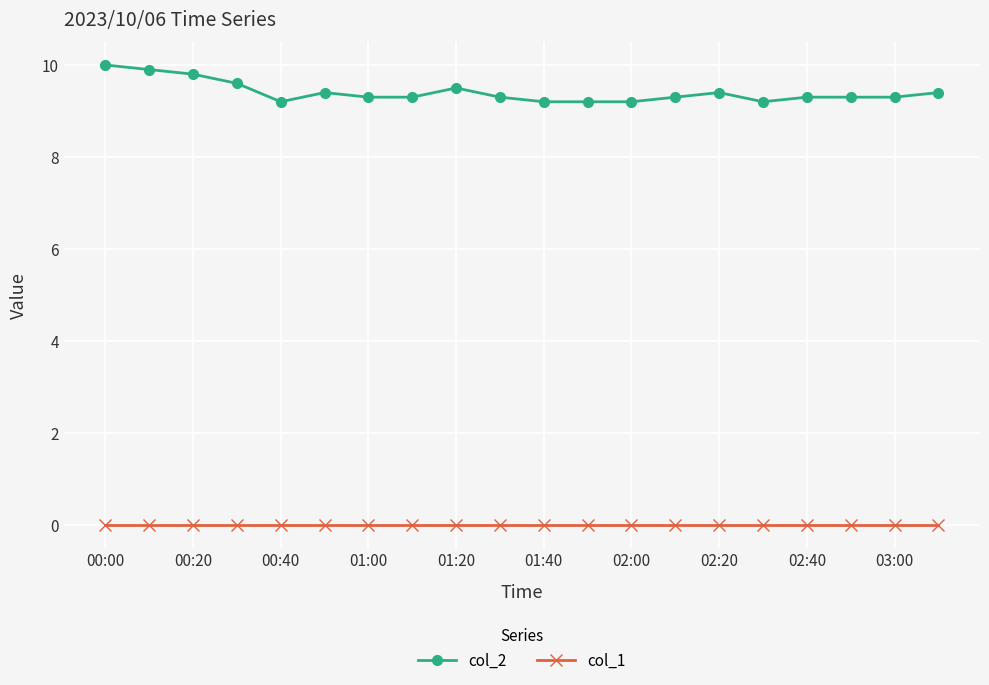

What is the sum of all col_2 values?

188.1